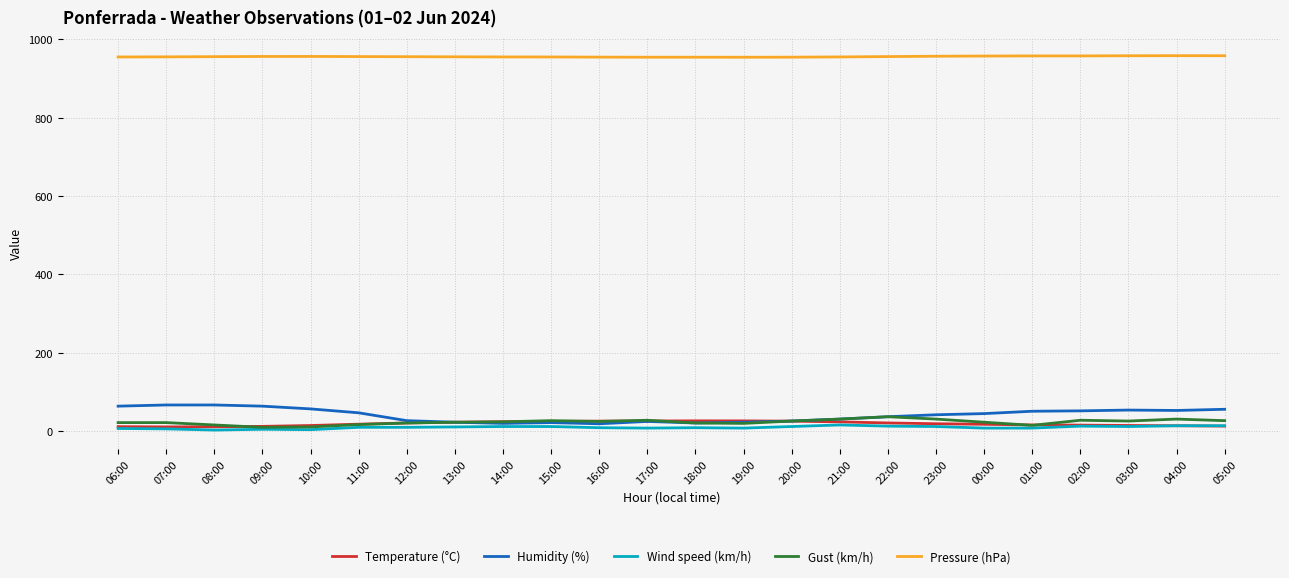

True or false: Gust (km/h) and Pressure (hPa) intersect in this chart.

False